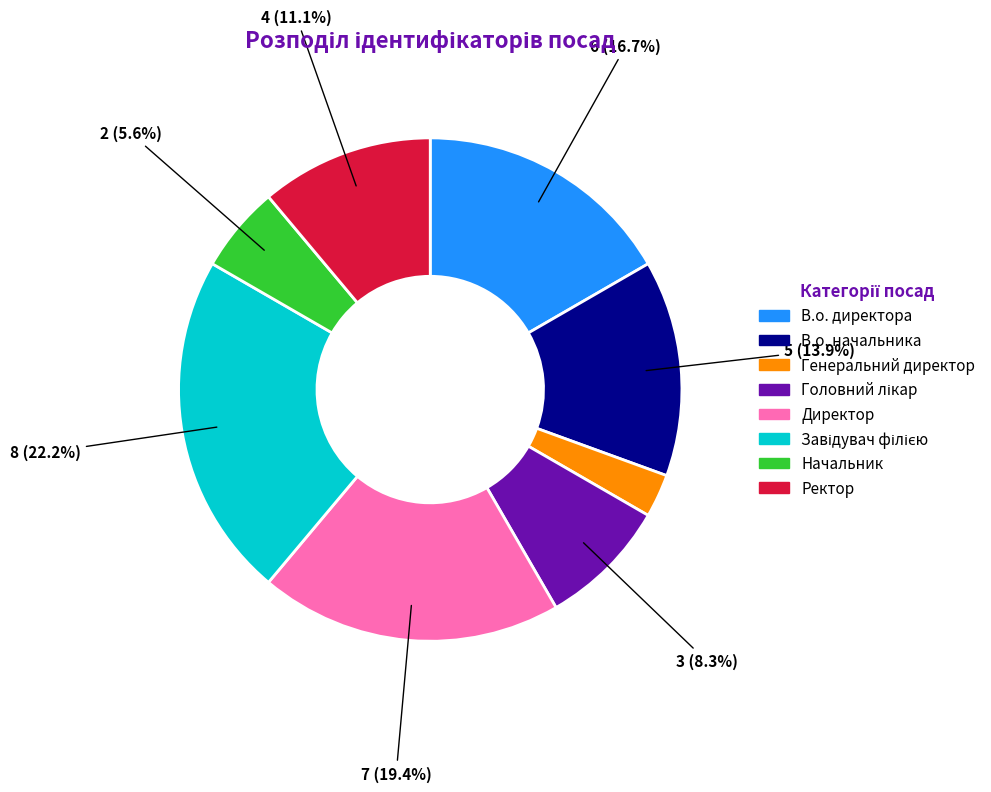

How many segments does this pie chart have?

8